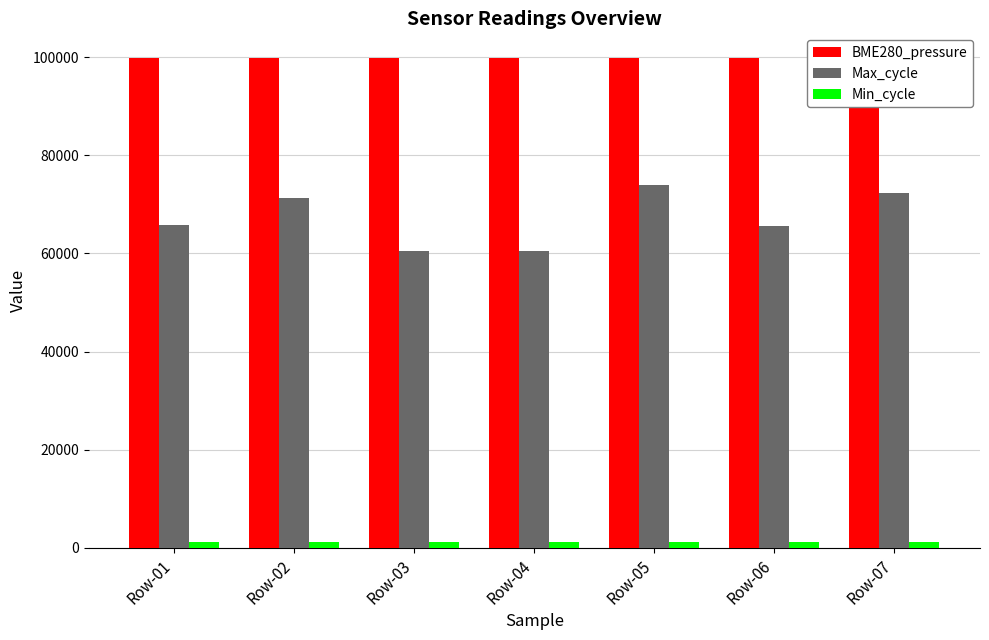

What is the difference between the Max_cycle values at Row-04 and Row-01?

5332.0